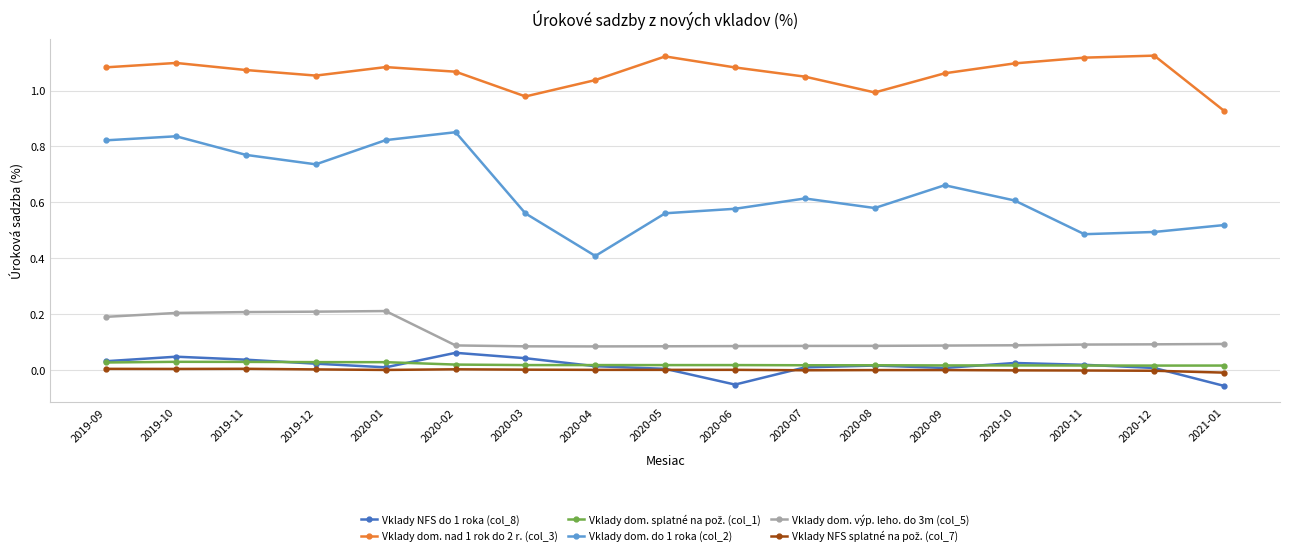

The value of Vklady dom. výp. leho. do 3m (col_5) at 2019-11 is 0.3. True or false?

False